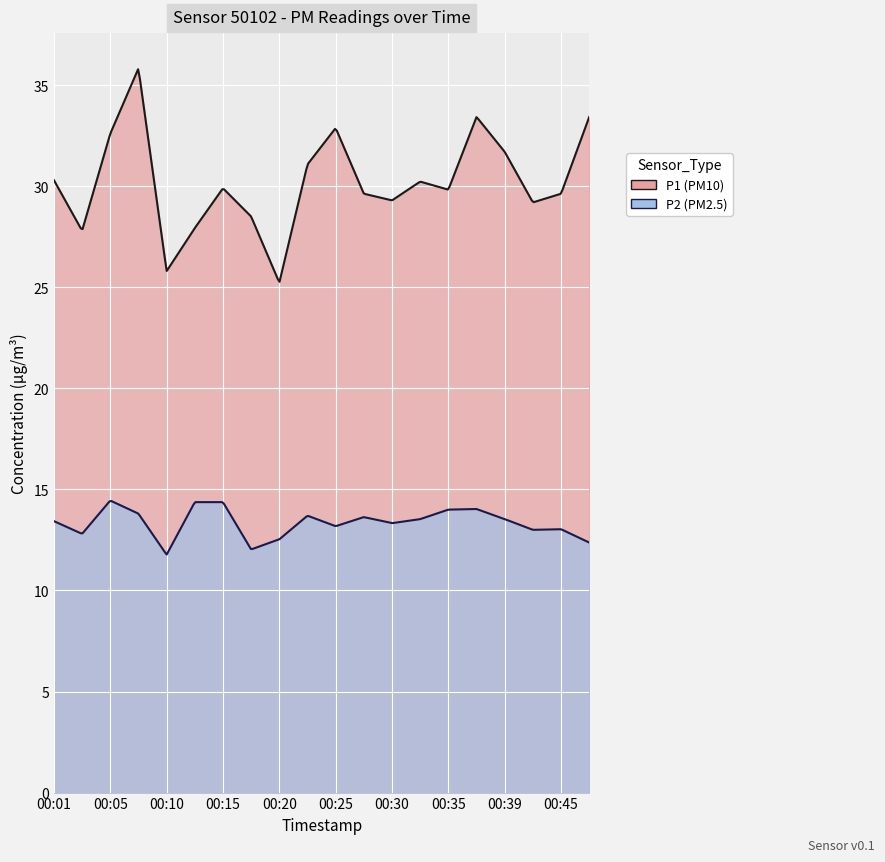

What is the minimum value shown in the chart?

11.8